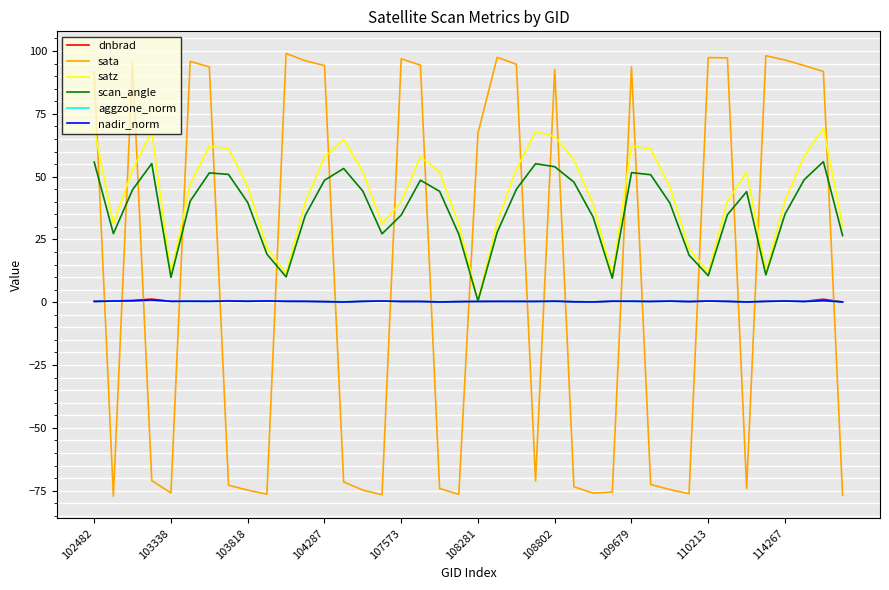

What are all the series names shown in the legend?

dnbrad, sata, satz, scan_angle, aggzone_norm, nadir_norm